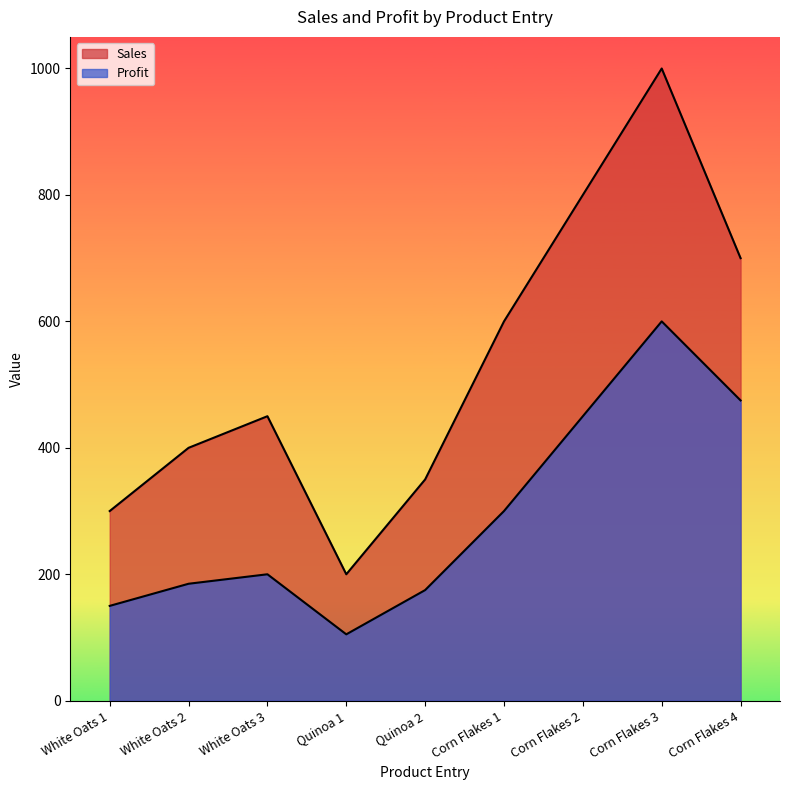

The Profit series shows 600 at Corn Flakes 3. True or false?

True